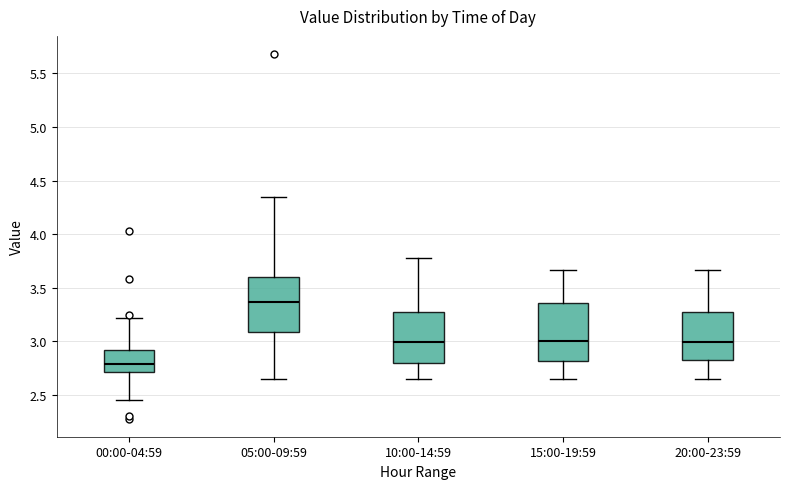

Which box has the lowest median line?

00:00-04:59